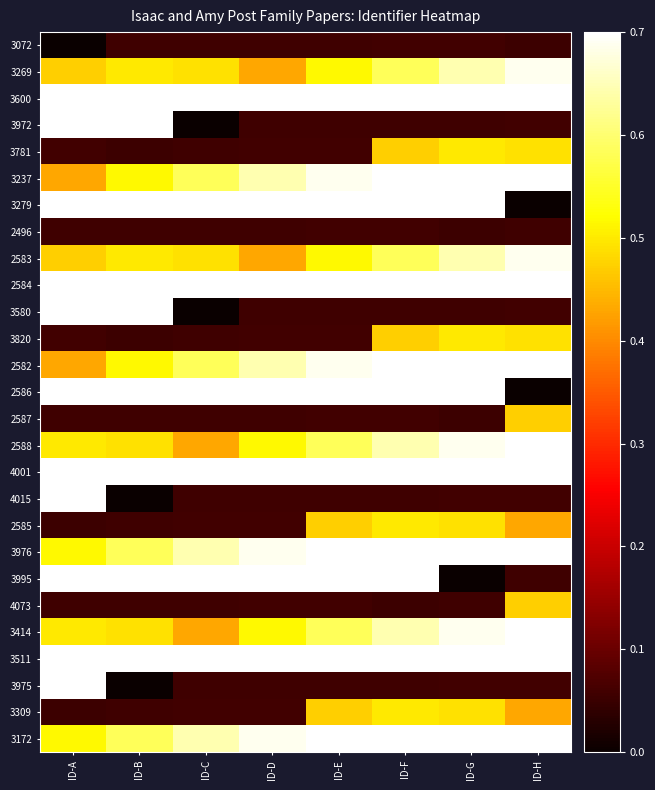

What is the difference between the highest and lowest values at ID-D?

0.9